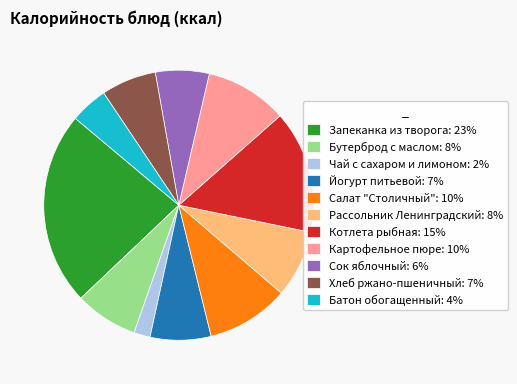

Do Йогурт питьевой: 7% and Рассольник Ленинградский: 8% together represent more than half of the pie?

No